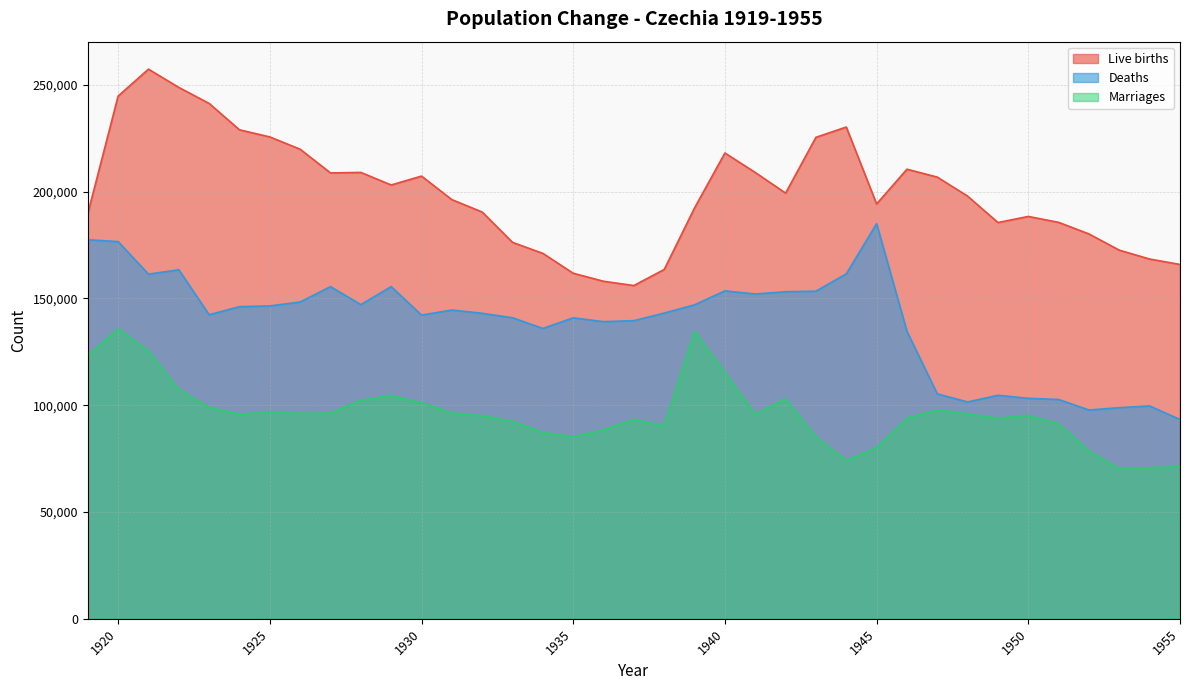

How many lines are shown in the chart?

3